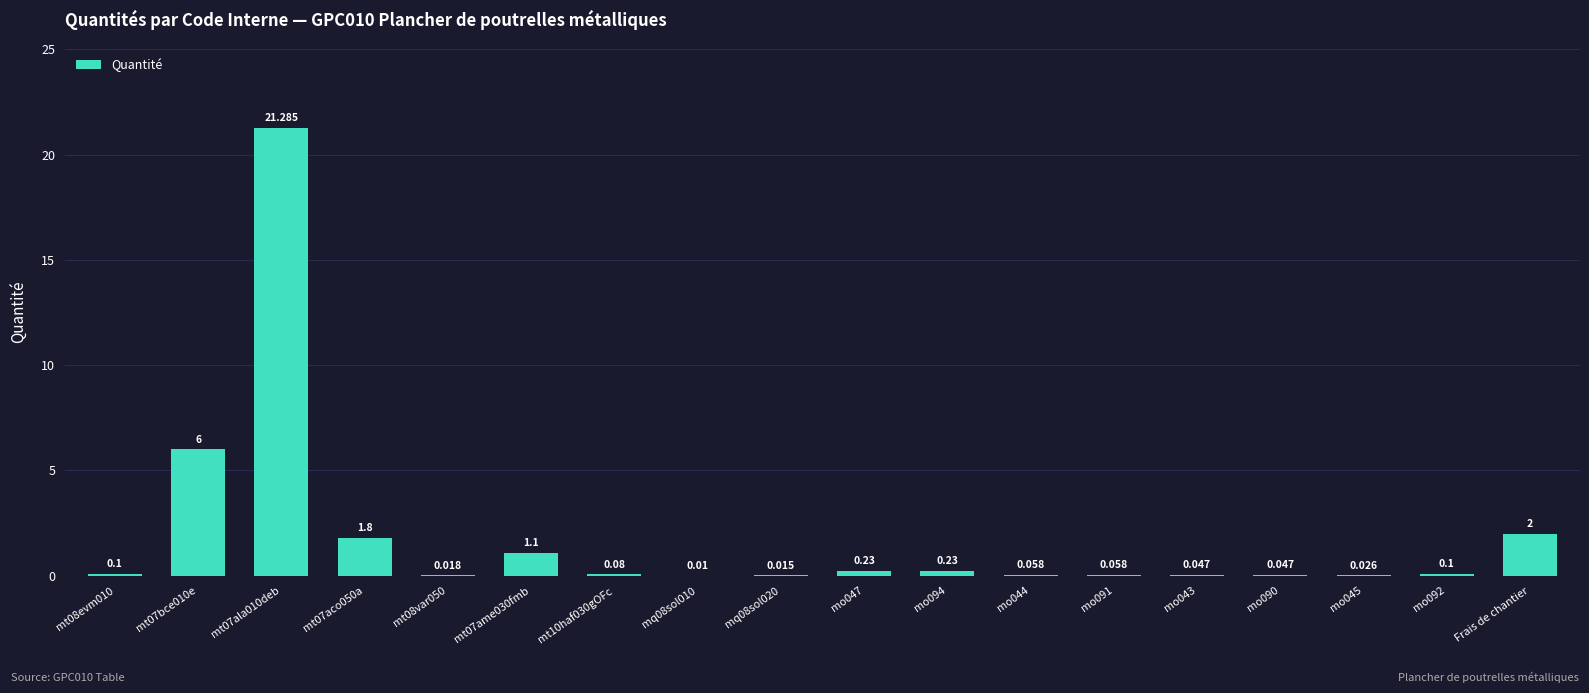

Reading right to left, transcribe all the data shown in this chart.

2.0	0.1	0.0	0.0	0.0	0.1	0.1	0.2	0.2	0.0	0.0	0.1	1.1	0.0	1.8	21.3	6.0	0.1